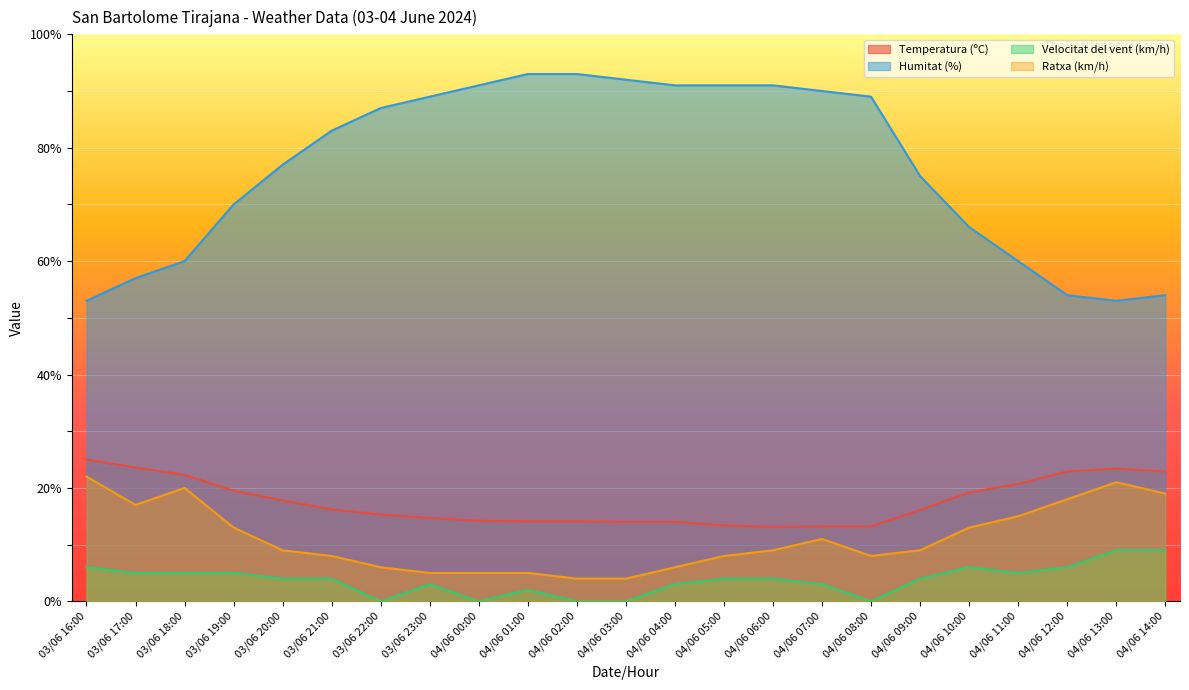

Which series has the largest range (max minus min)?

Humitat (%)